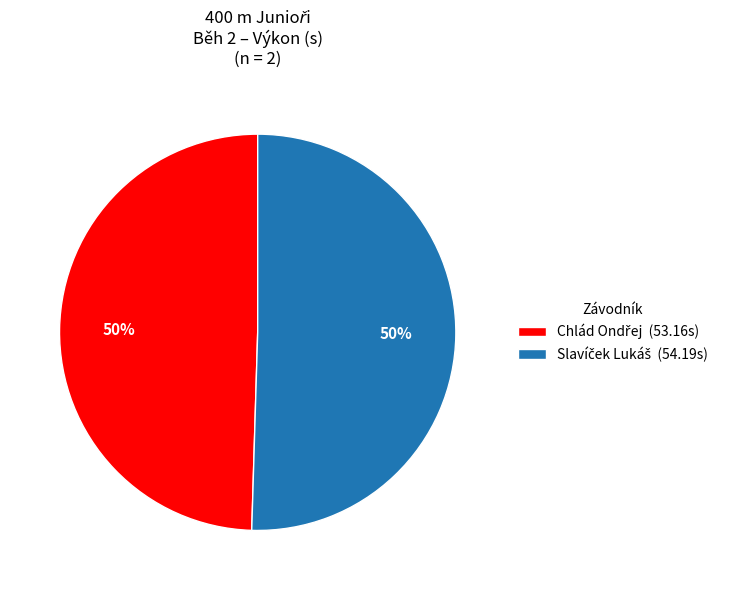

To the nearest percent, what is the difference between the largest and smallest slice percentages?

1%